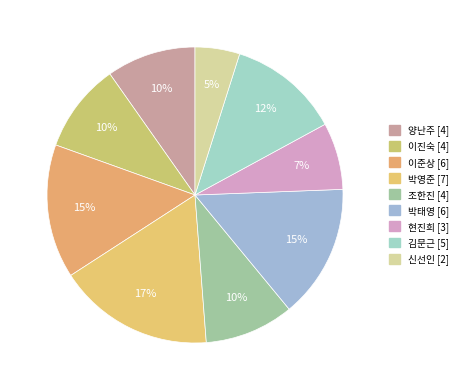

To the nearest percent, what is the difference between the largest and smallest slice percentages?

12%